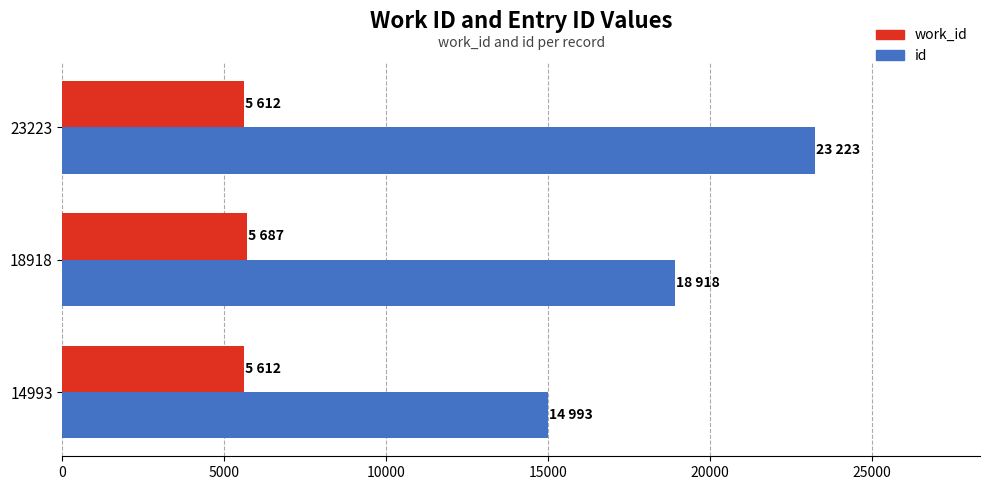

What is the difference between the maximum and minimum values in the id series?

8230